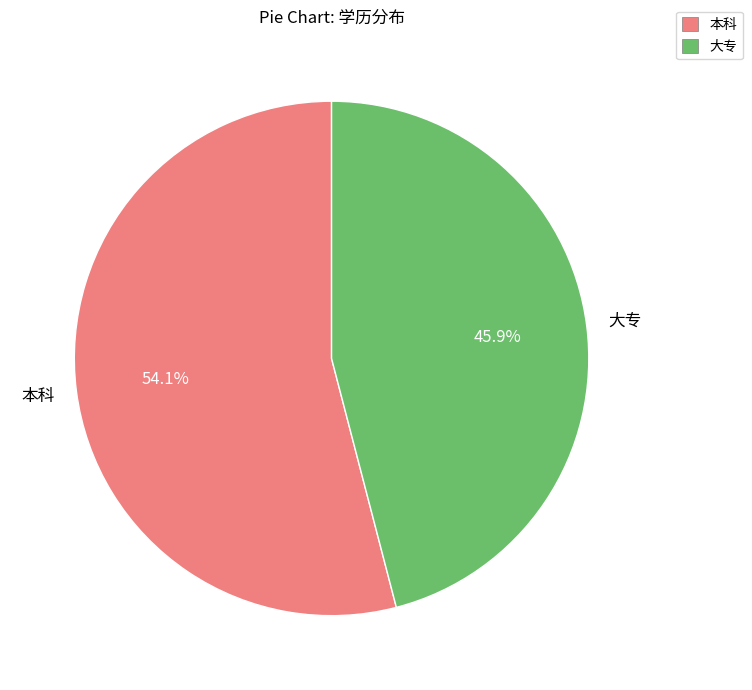

To the nearest percent, what is the difference between the 大专 and 本科 slice percentages?

8%